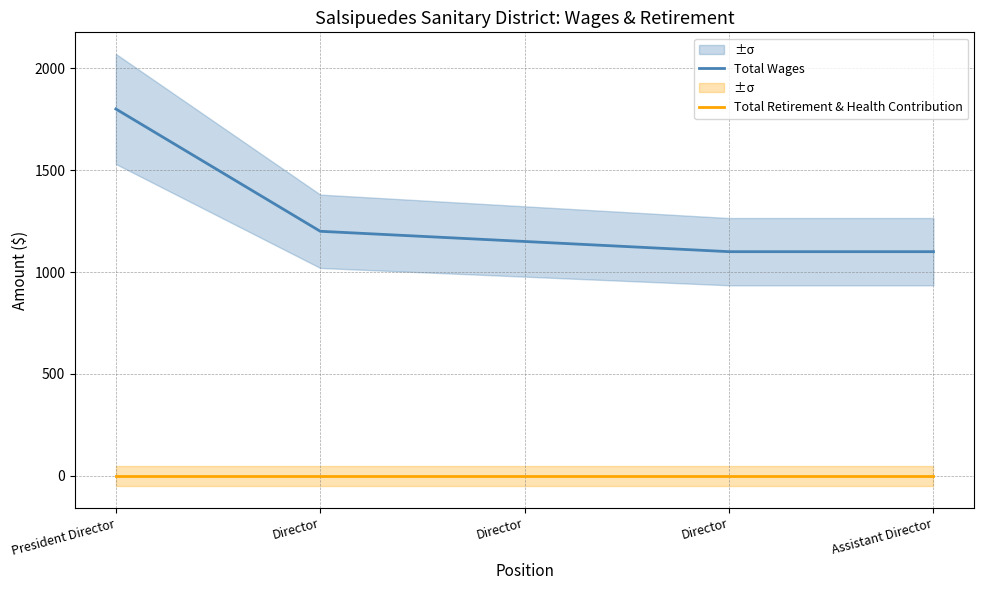

At which category is the sum across all series the highest?

President Director